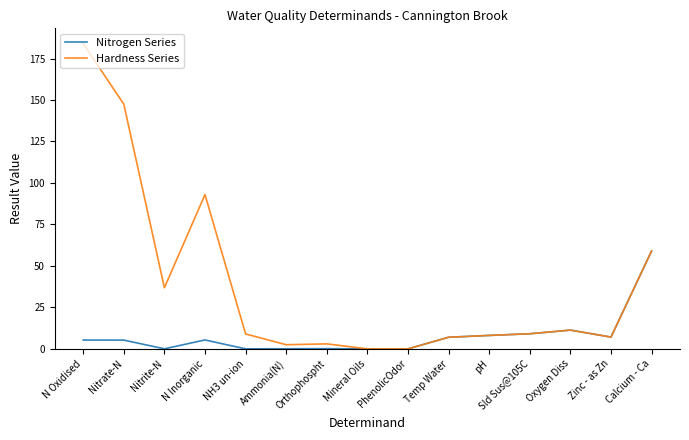

Is it true that Nitrogen Series equals 0.1 at Orthophospht?

True